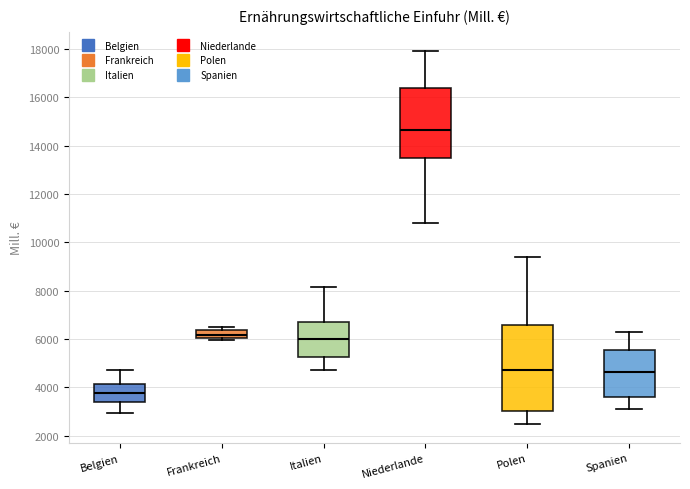

Reading left to right, transcribe this box plot: for each box, give where its median line is, the range the box spans, and where its two whiskers end, as read against the y-axis. The values are not printed on the chart, so give them approximately, as read against the axis.

Belgien: median 3800, box 3400 to 4200, whiskers 3000 to 4800
Frankreich: median 6200, box 6000 to 6400, whiskers 6000 (just below the box's lower edge) to 6400 (just above the box's upper edge)
Italien: median 6000, box 5200 to 6800, whiskers 4800 to 8200
Niederlande: median 14600, box 13400 to 16400, whiskers 10800 to 18000
Polen: median 4800, box 3000 to 6600, whiskers 2400 to 9400
Spanien: median 4600, box 3600 to 5600, whiskers 3000 to 6200